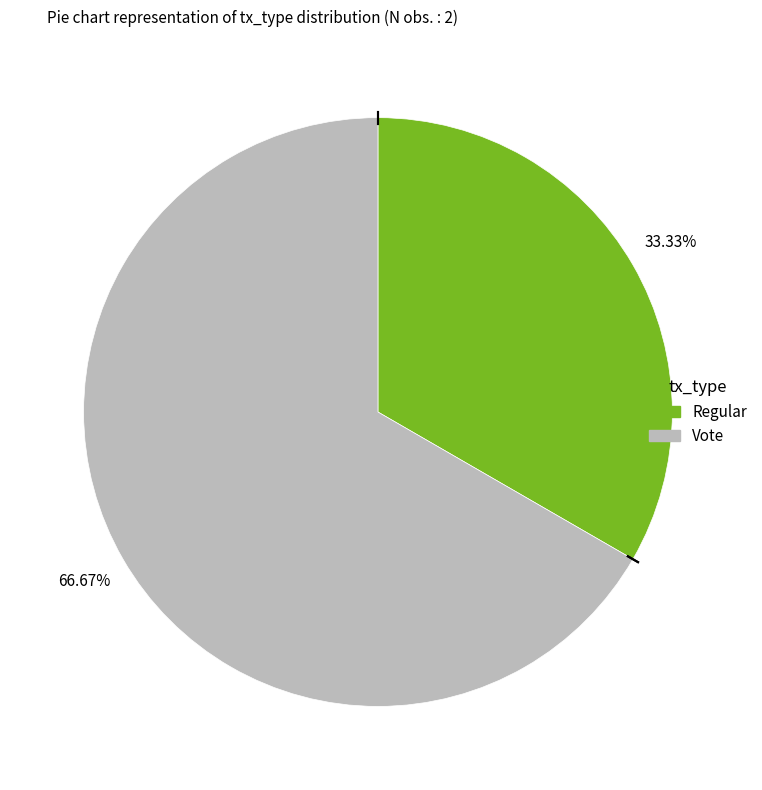

Count the number of slices in the pie.

2